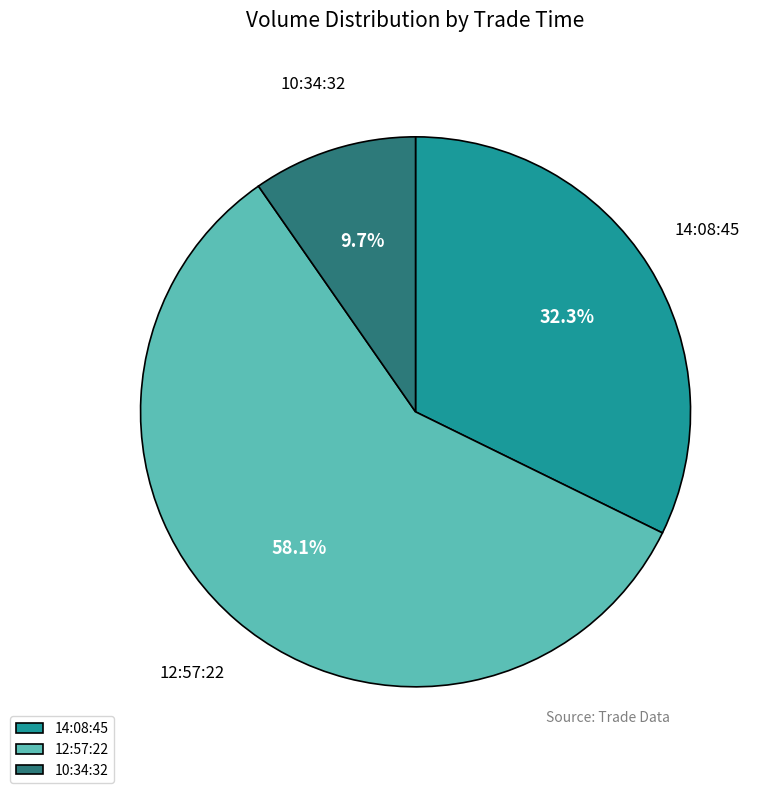

How many segments does this pie chart have?

3